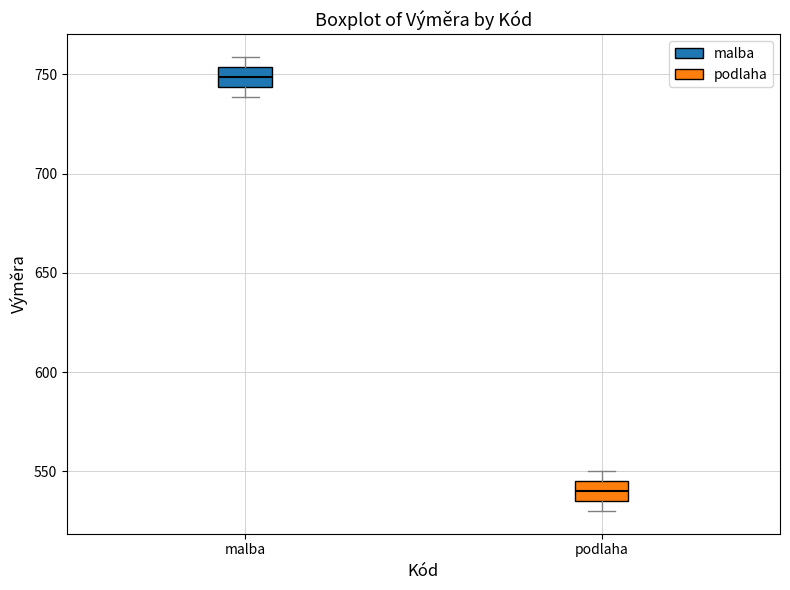

Reading left to right, transcribe this box plot: for each box, give where its median line is, the range the box spans, and where its two whiskers end, as read against the y-axis. The values are not printed on the chart, so give them approximately, as read against the axis.

malba: median 750, box 745 to 755, whiskers 740 to 760
podlaha: median 540, box 535 to 545, whiskers 530 to 550